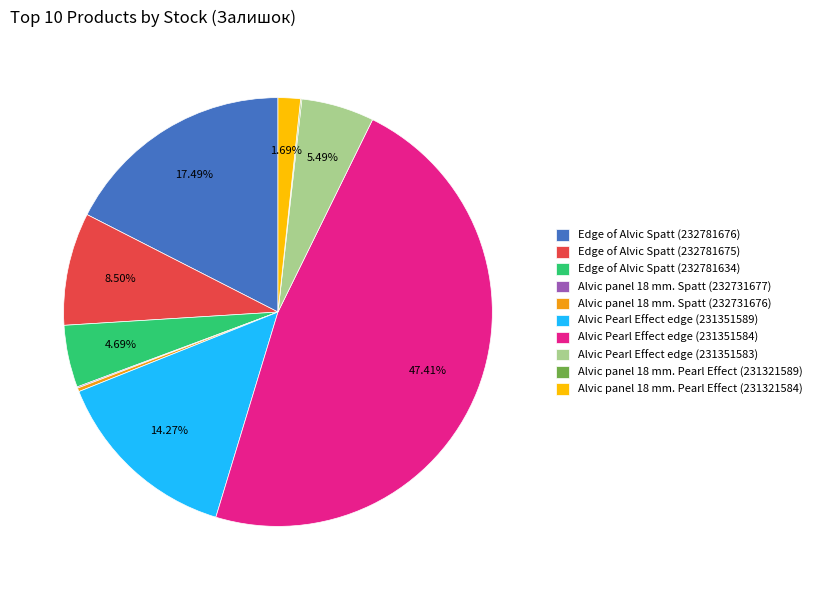

Is the sum of Edge of Alvic Spatt (232781676) and Alvic Pearl Effect edge (231351584) greater than half?

Yes